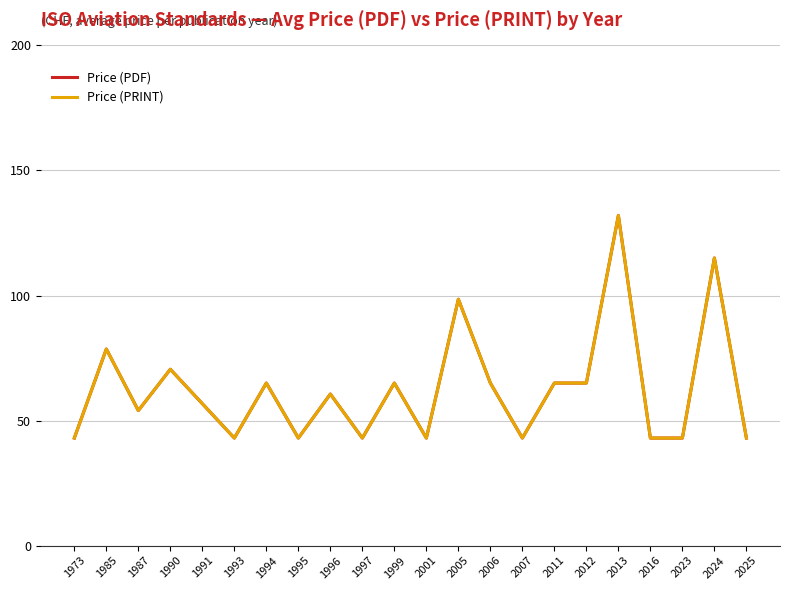

What is the value of the Price (PRINT) point at the 8th from the left?

43.0